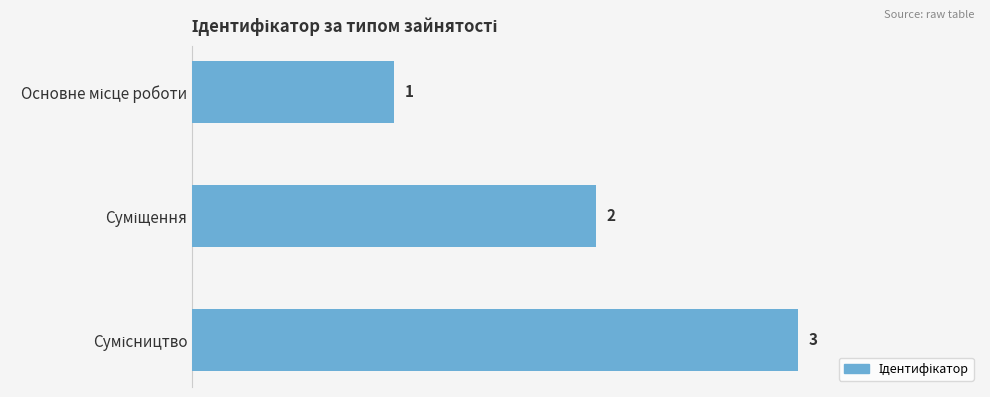

What is the maximum value shown in the chart?

3